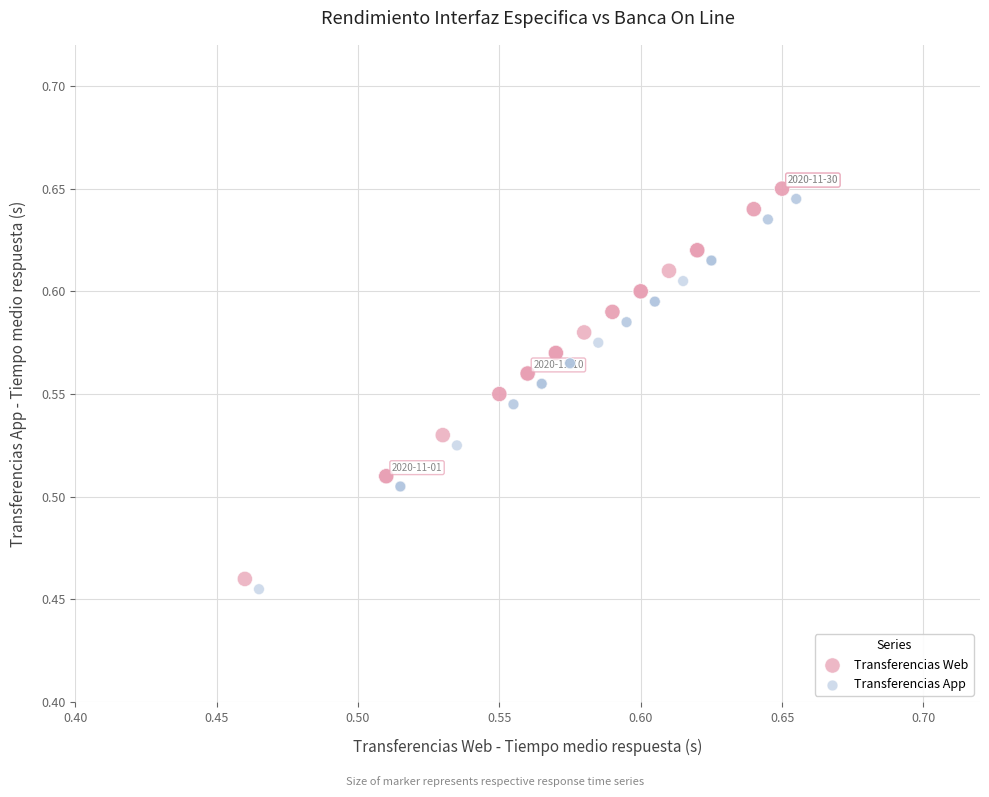

Which series reaches the maximum Y coordinate?

Transferencias Web